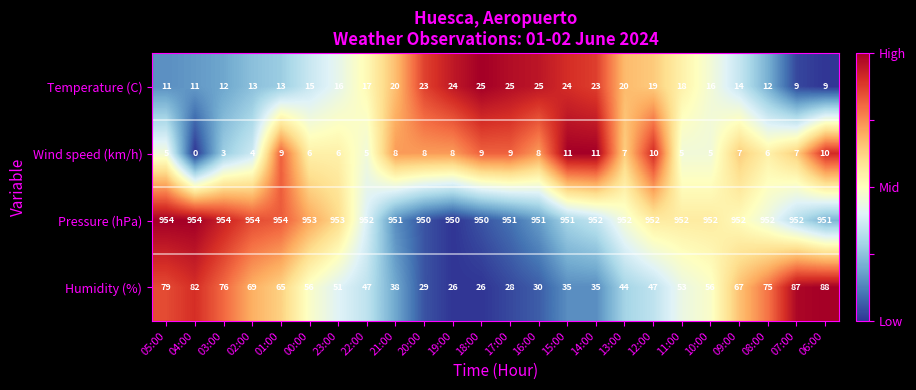

Rank the series at 02:00 from lowest to highest value.

Wind speed (km/h), Temperature (C), Humidity (%), Pressure (hPa)